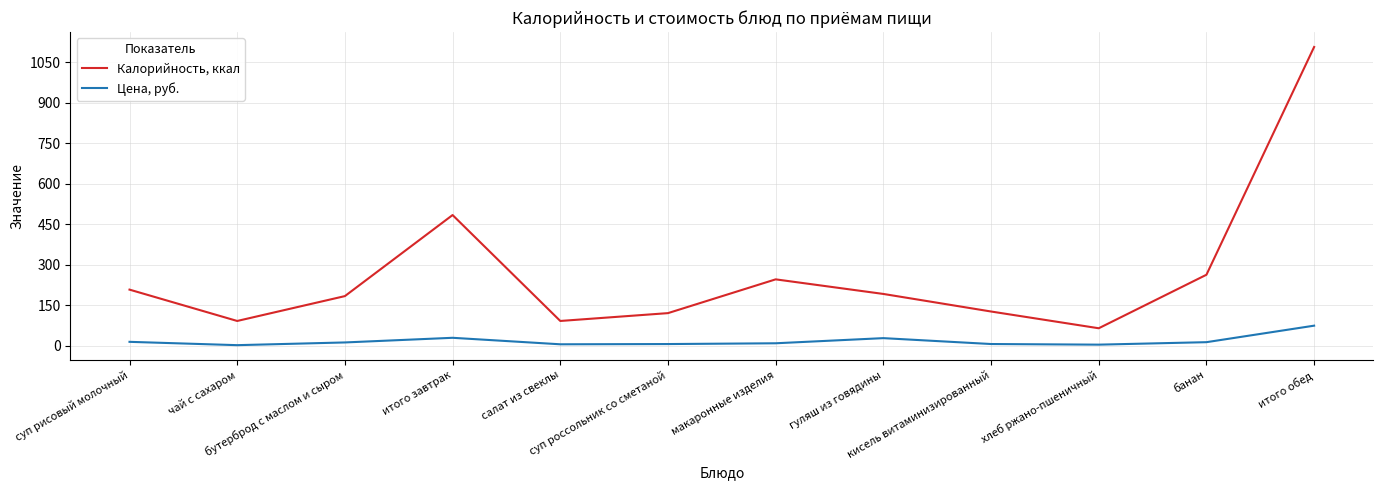

The value of Калорийность, ккал at кисель витаминизированный is 127.0. True or false?

True